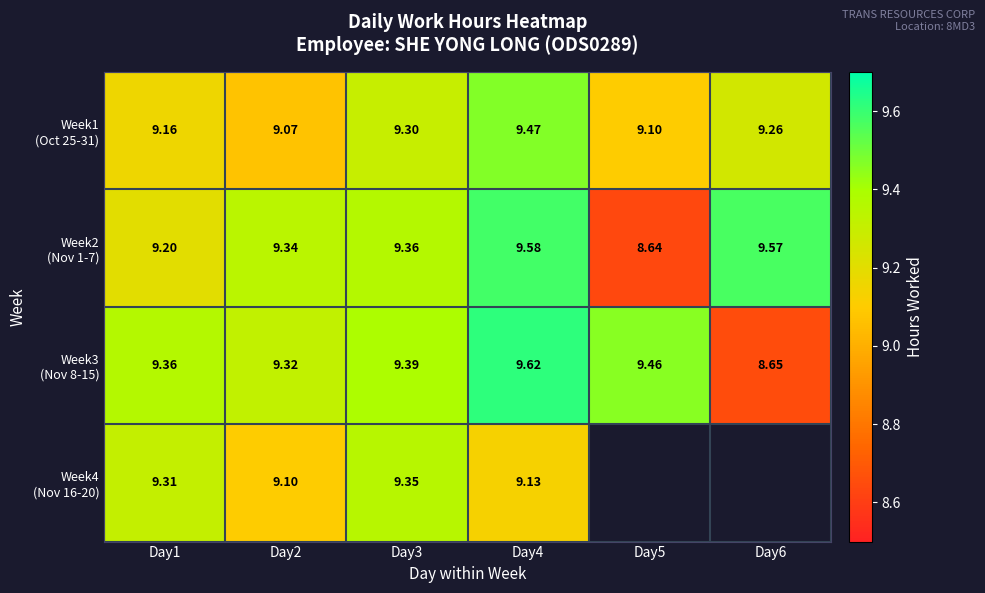

Which has a higher value, Day3 or Day1?

Day3